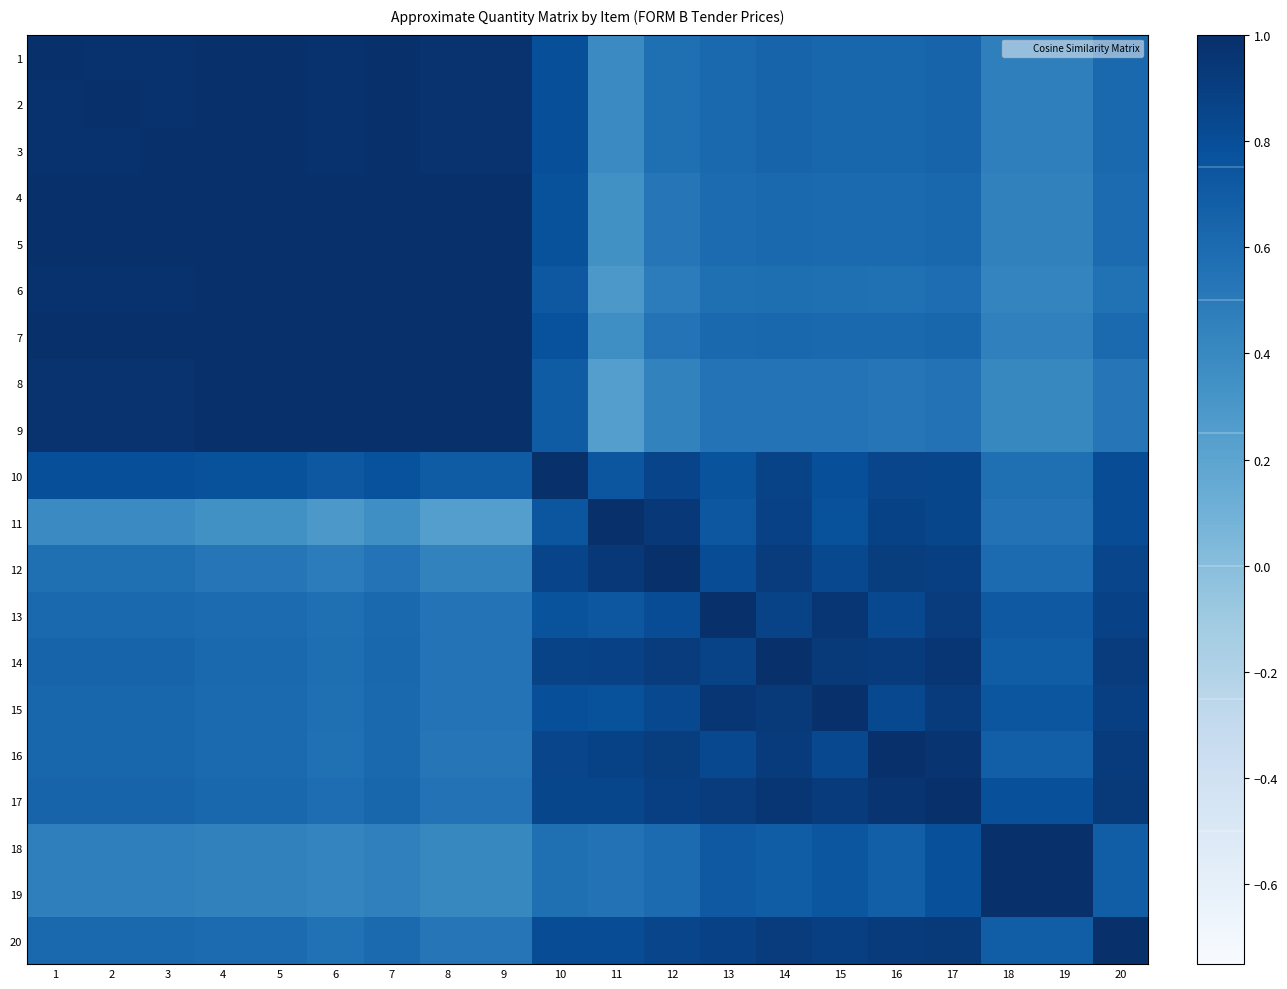

Which has a higher value, 14 or 2?

2